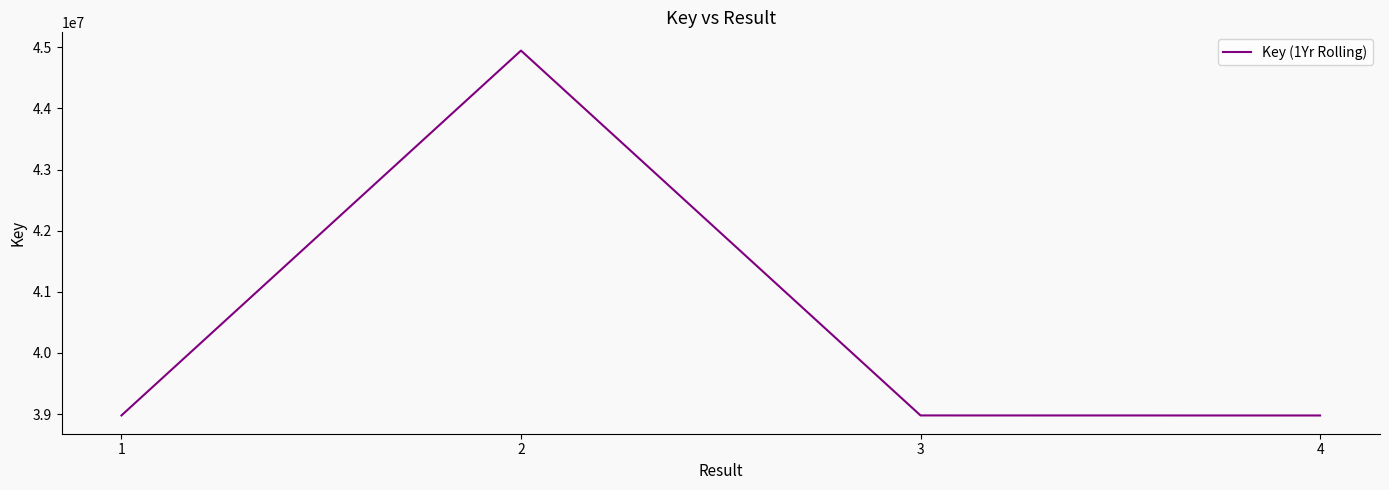

Which has a higher value, 2 or 1?

2